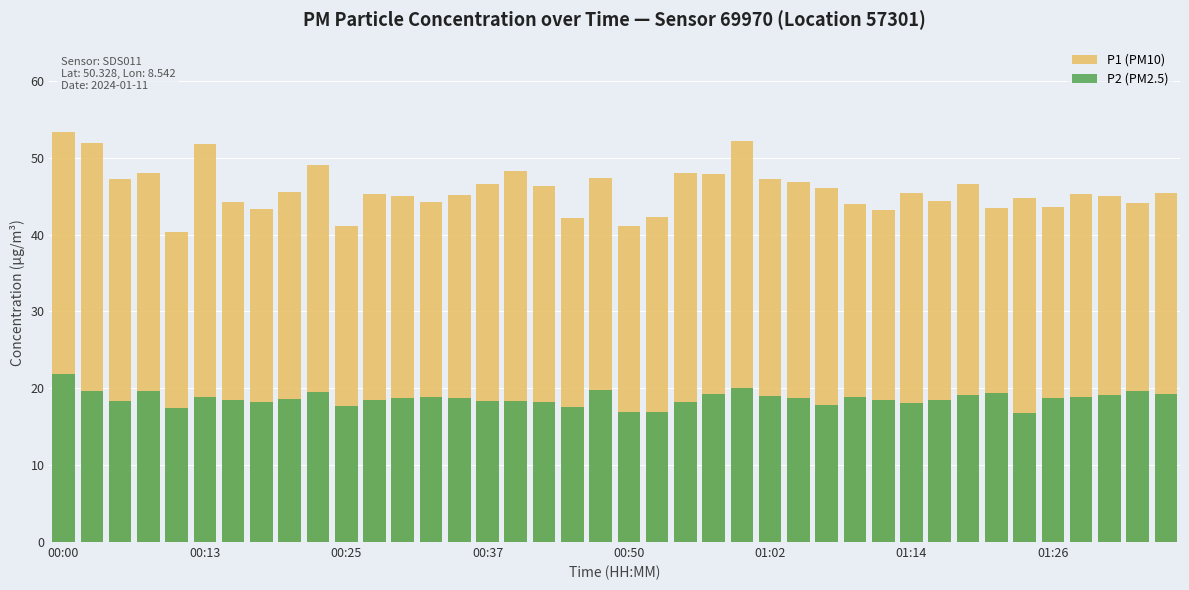

Which series has the largest total across all categories?

P1